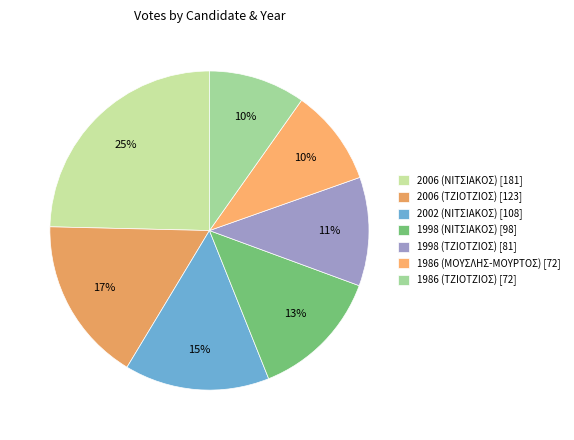

To the nearest percent, what is the average slice percentage?

14%